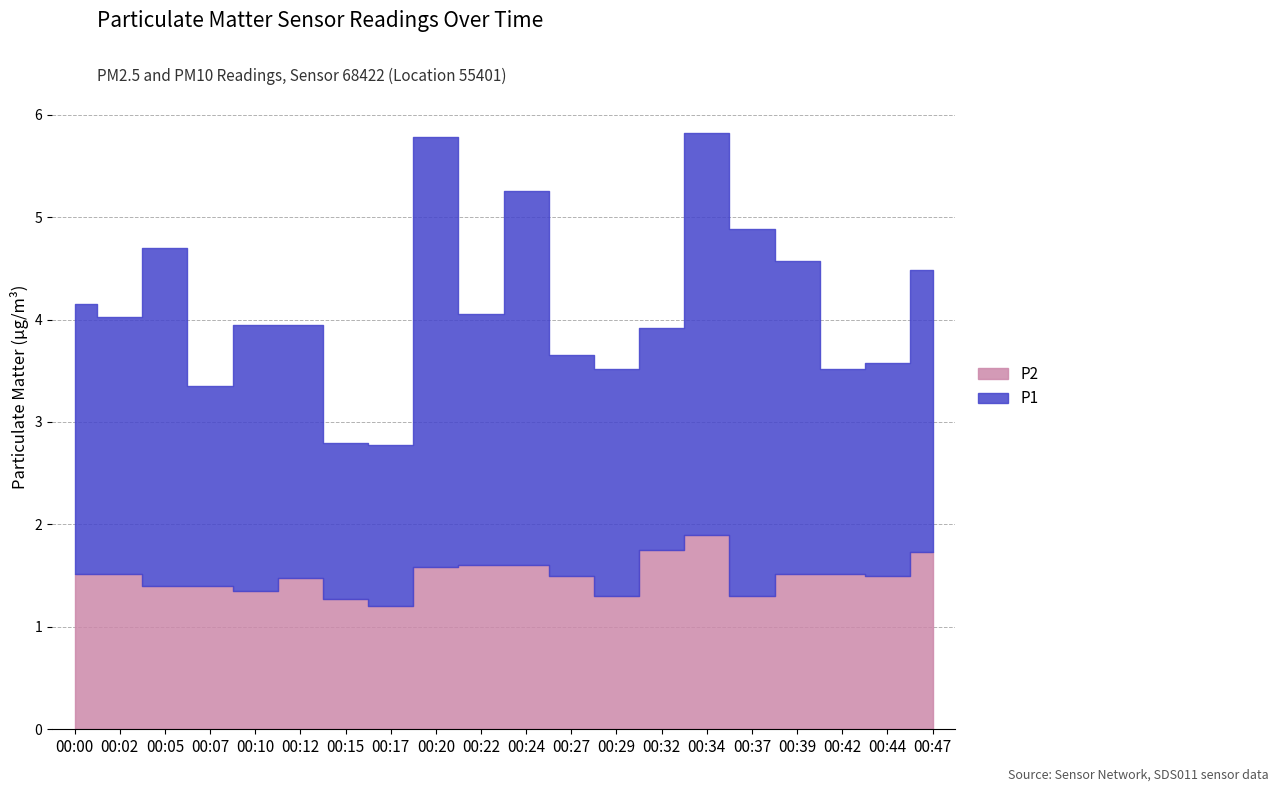

Between 00:39 and 00:12, which is larger?

00:39